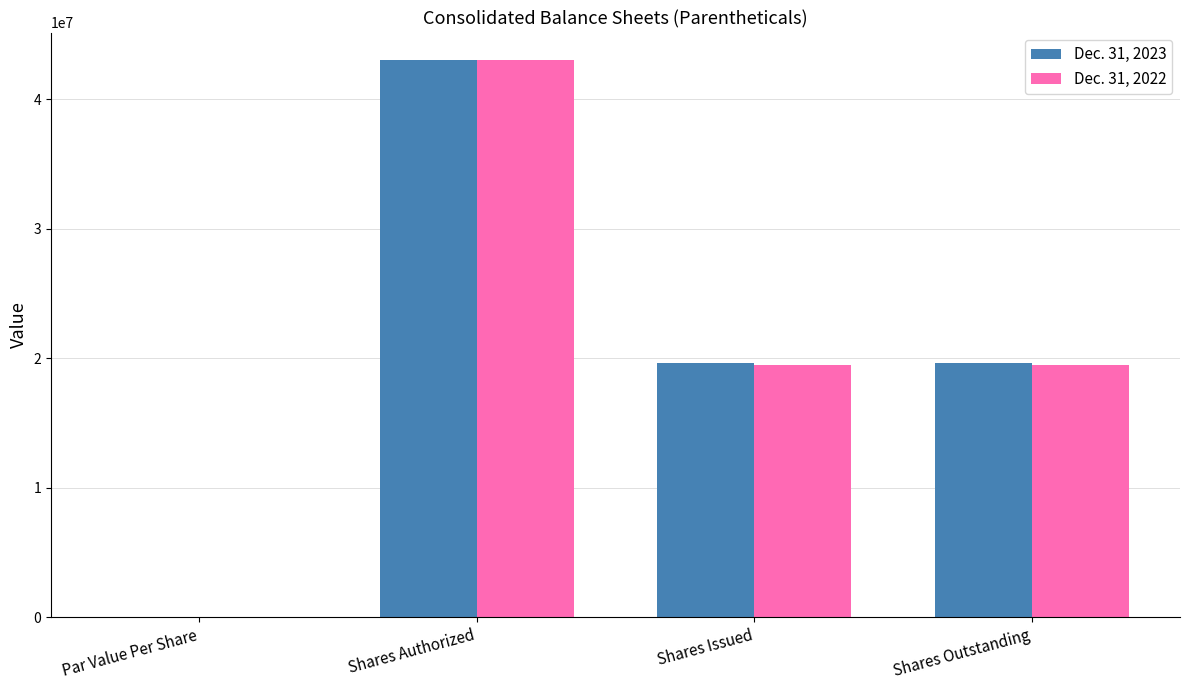

What is the sum of all Dec. 31, 2022 values?

81953342.0